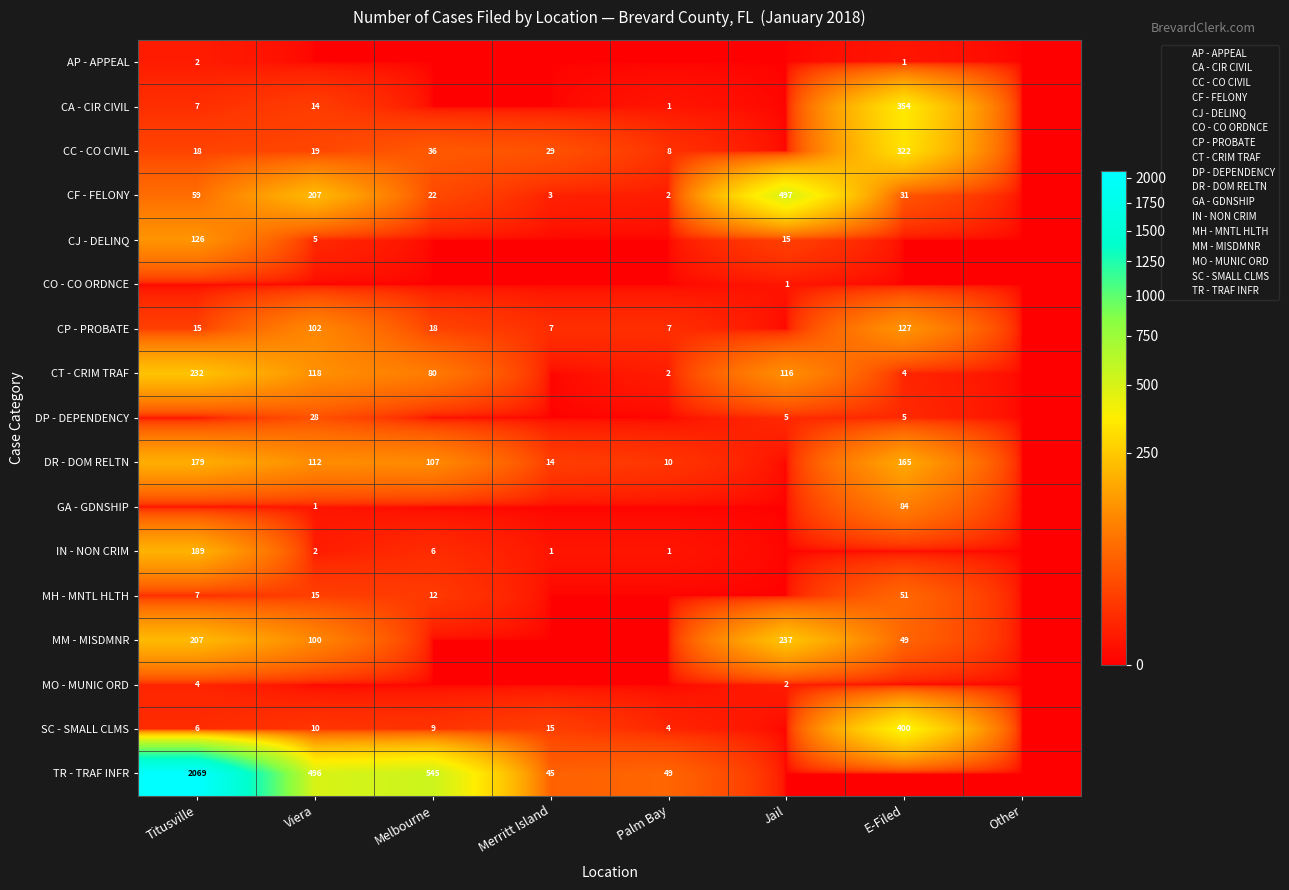

At which category is the sum across all series the highest?

Titusville